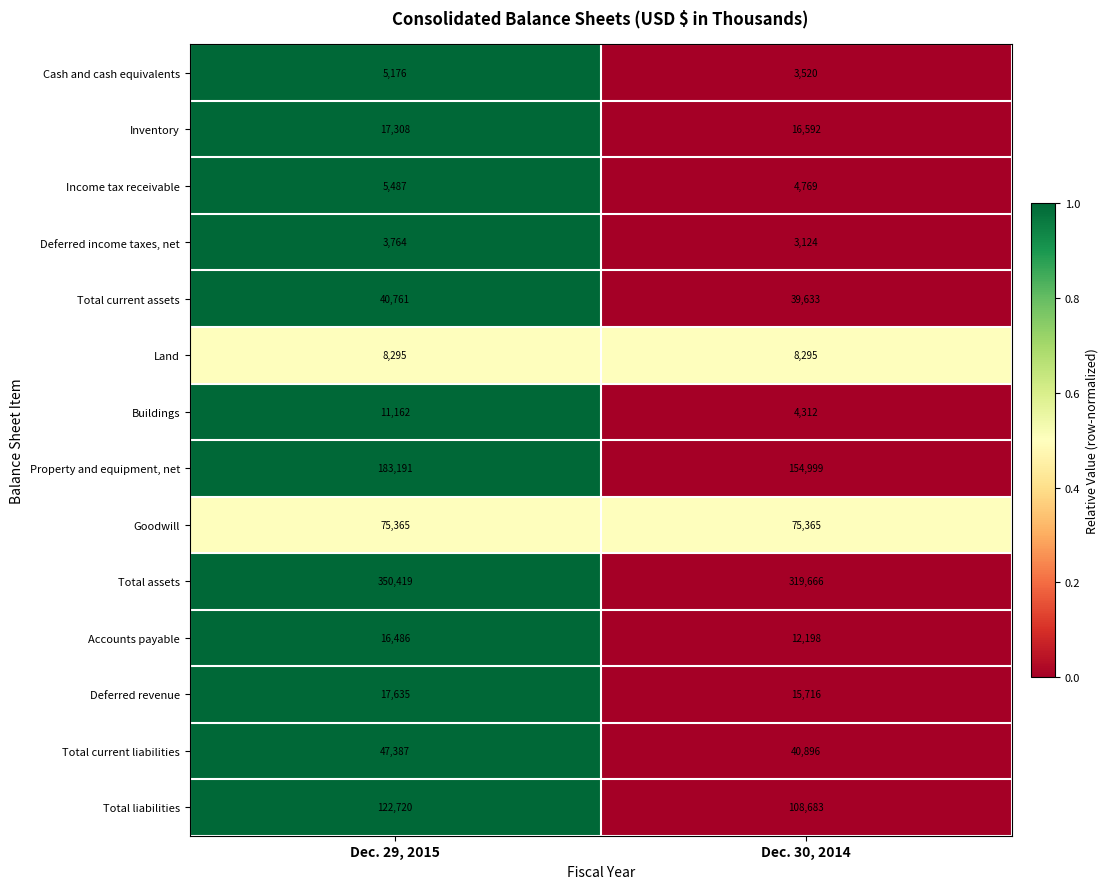

What is the sum of all Inventory values?

33900